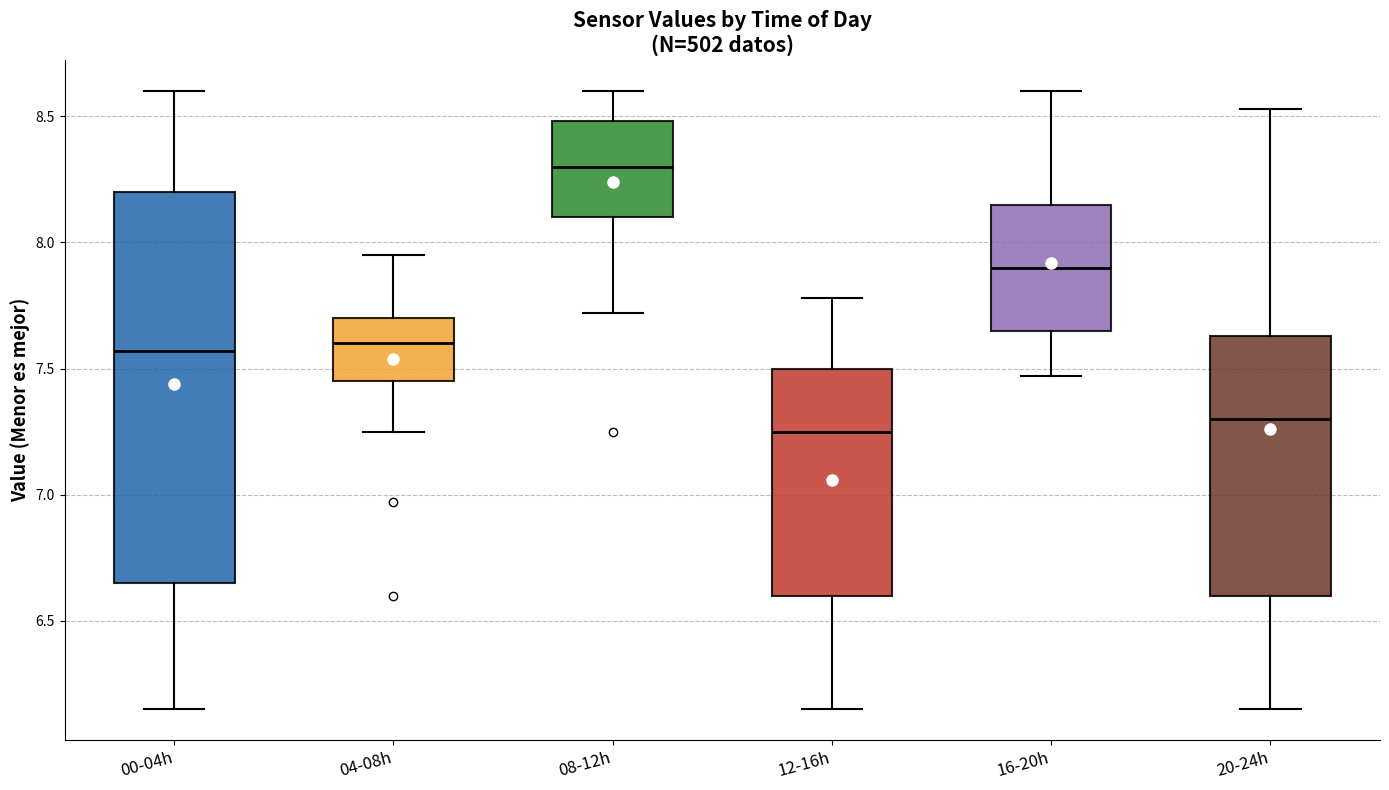

Reading left to right, transcribe this box plot: for each box, give where its median line is, the range the box spans, and where its two whiskers end, as read against the y-axis. The values are not printed on the chart, so give them approximately, as read against the axis.

00-04h: median 7.55, box 6.65 to 8.20, whiskers 6.15 to 8.60
04-08h: median 7.60, box 7.45 to 7.70, whiskers 7.25 to 7.95
08-12h: median 8.30, box 8.10 to 8.50, whiskers 7.70 to 8.60
12-16h: median 7.25, box 6.60 to 7.50, whiskers 6.15 to 7.80
16-20h: median 7.90, box 7.65 to 8.15, whiskers 7.45 to 8.60
20-24h: median 7.30, box 6.60 to 7.65, whiskers 6.15 to 8.55